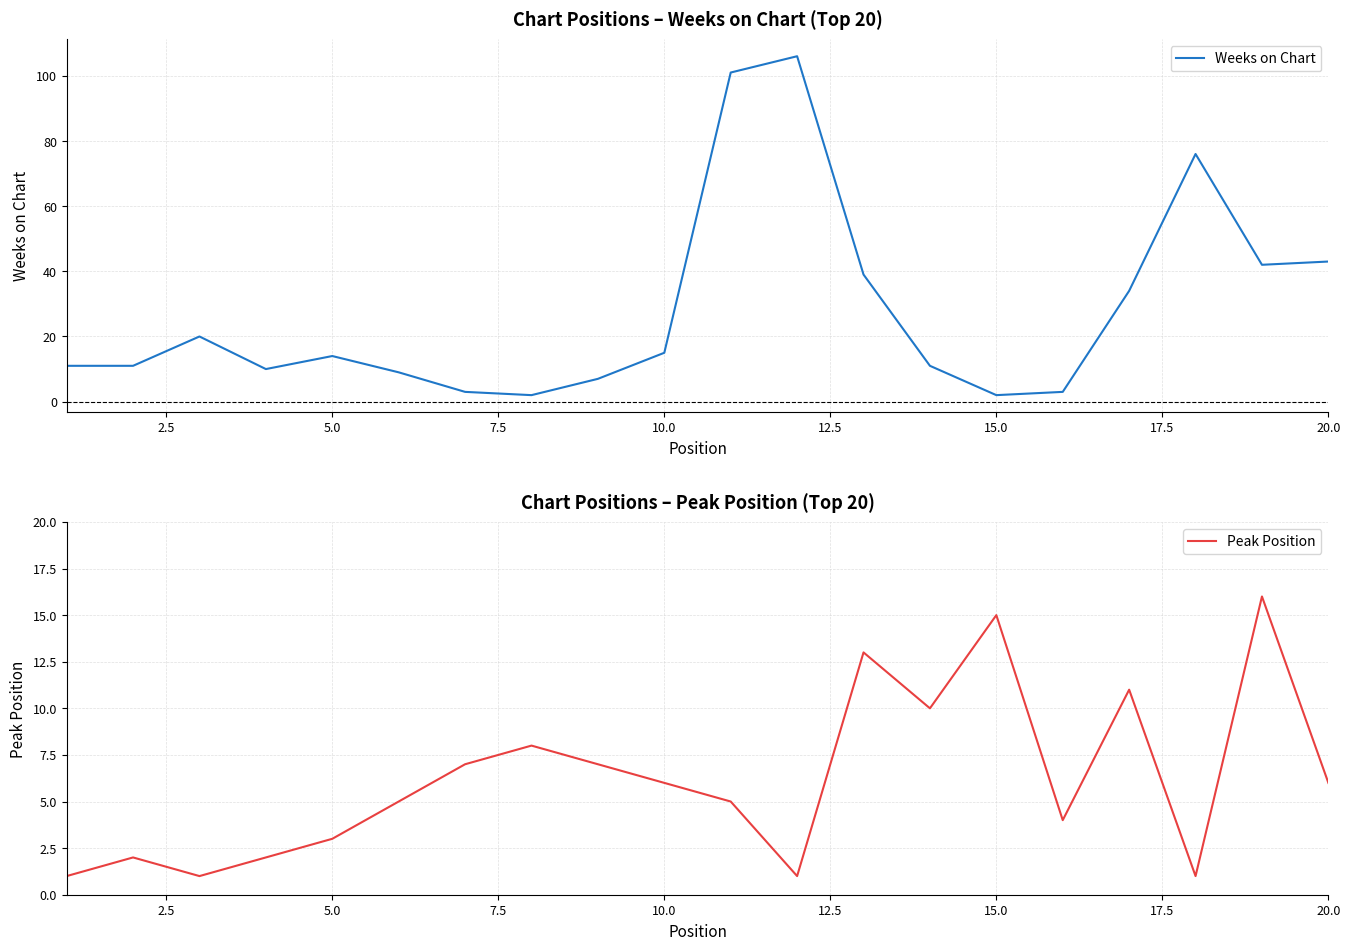

Which series has the widest spread of values?

Weeks on Chart